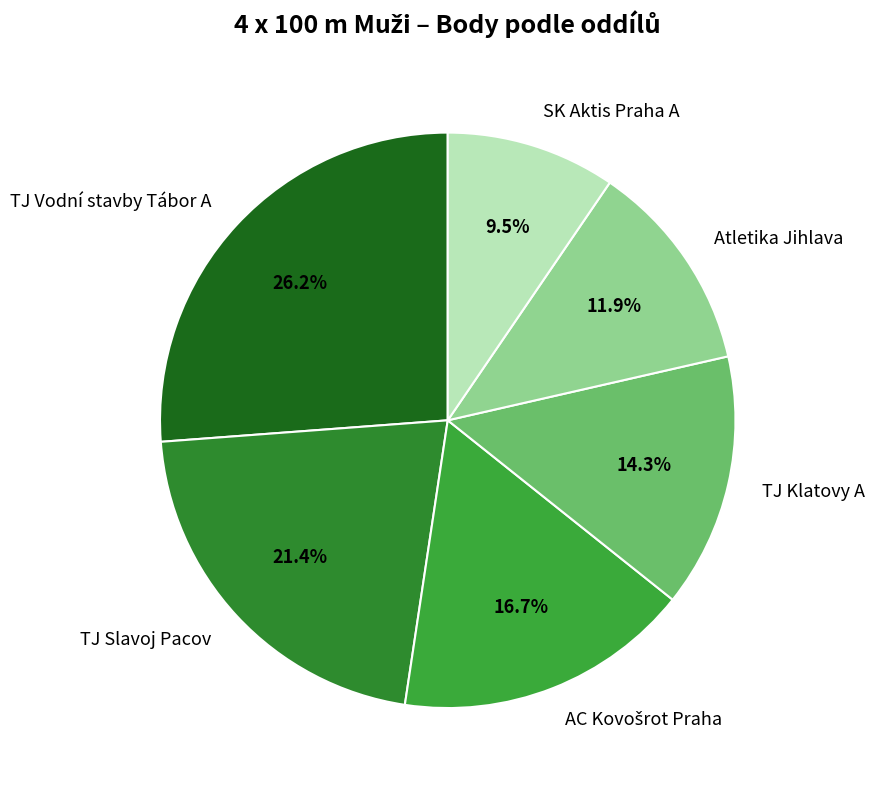

Is it true that TJ Vodní stavby Tábor A is 37% of the pie?

False